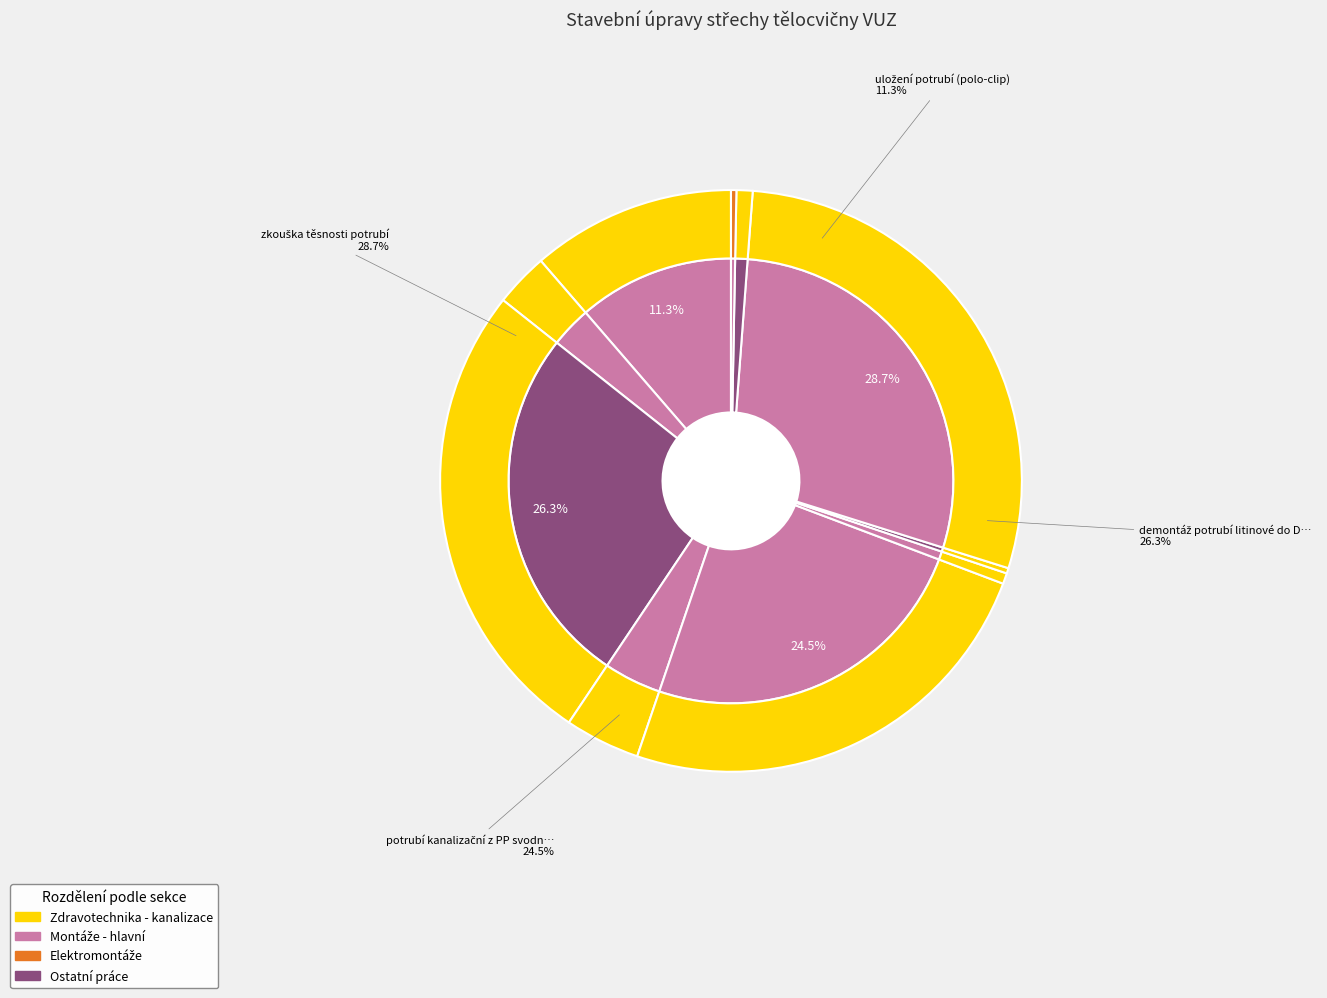

To the nearest percent, what is the difference between the largest and smallest slice percentages?

28%